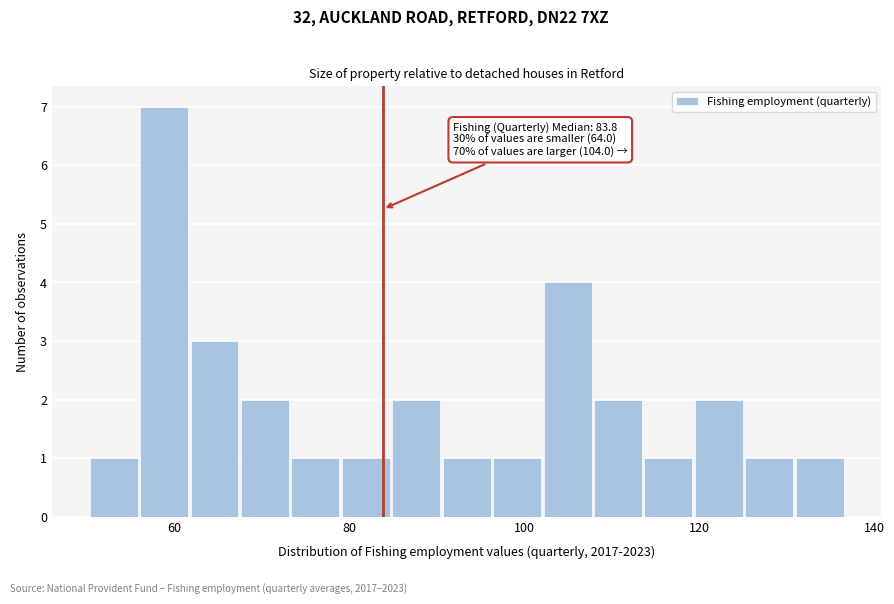

Around what value on the x-axis is the tallest bar? Give the approximate position of its centre, as read against the axis.

58